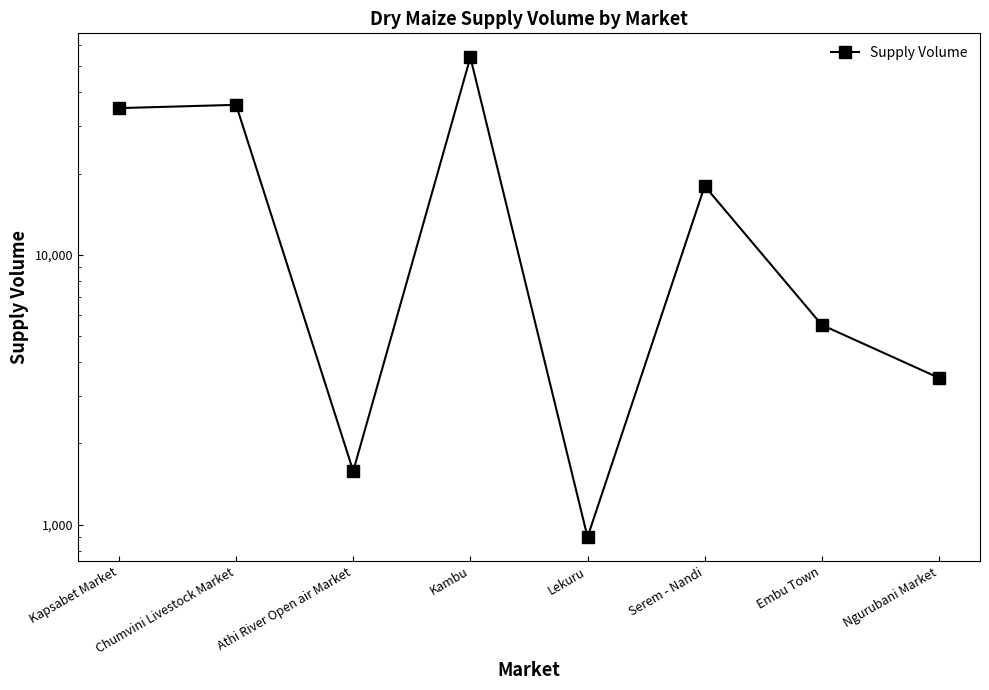

What is the ratio of the value at Chumvini Livestock Market to the value at Lekuru?

40.0